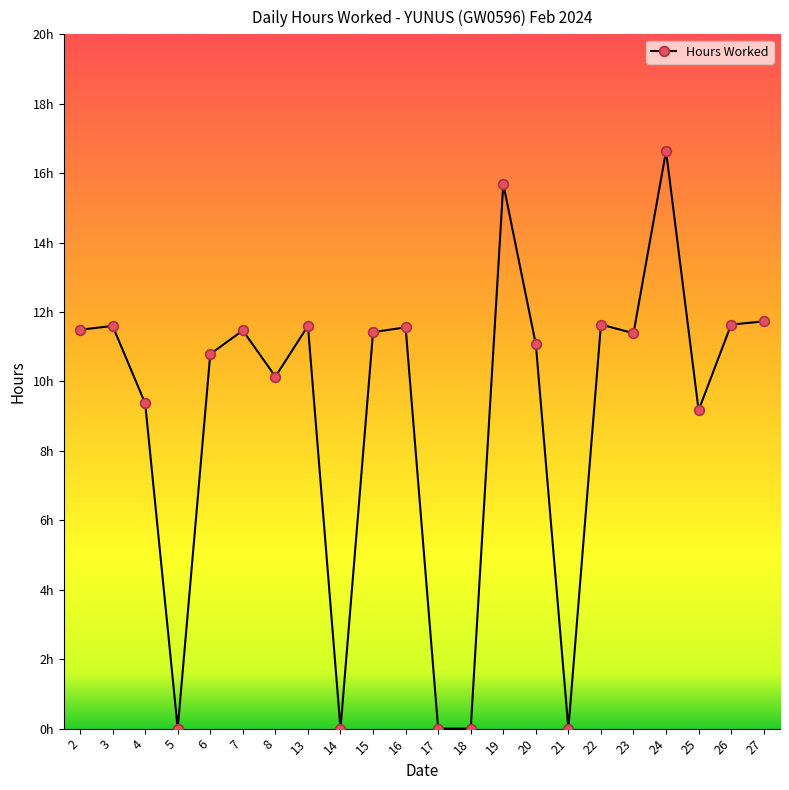

True or false: the data has more than 1 interior local peaks.

True